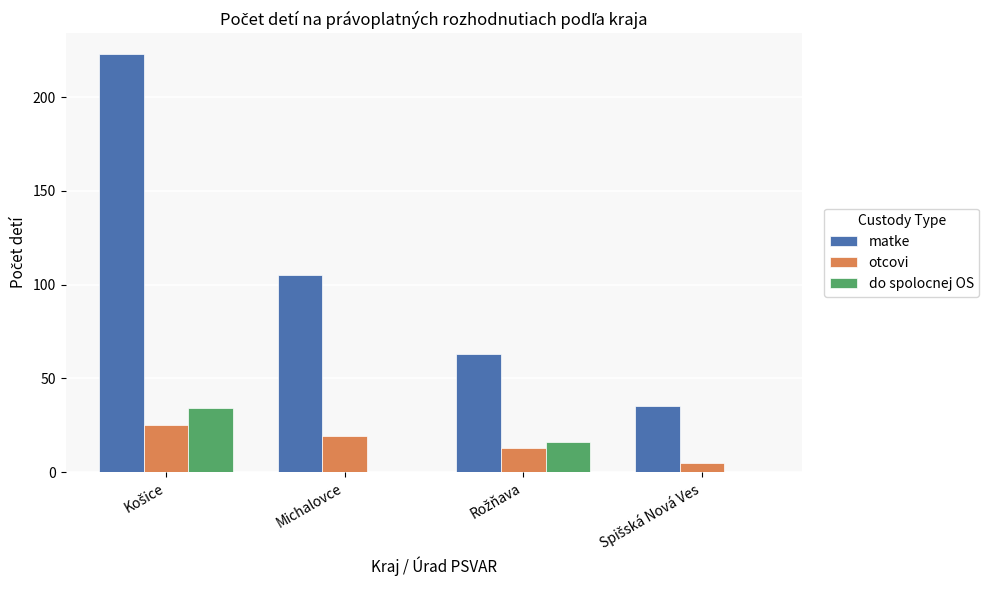

Are the bars horizontal?

No